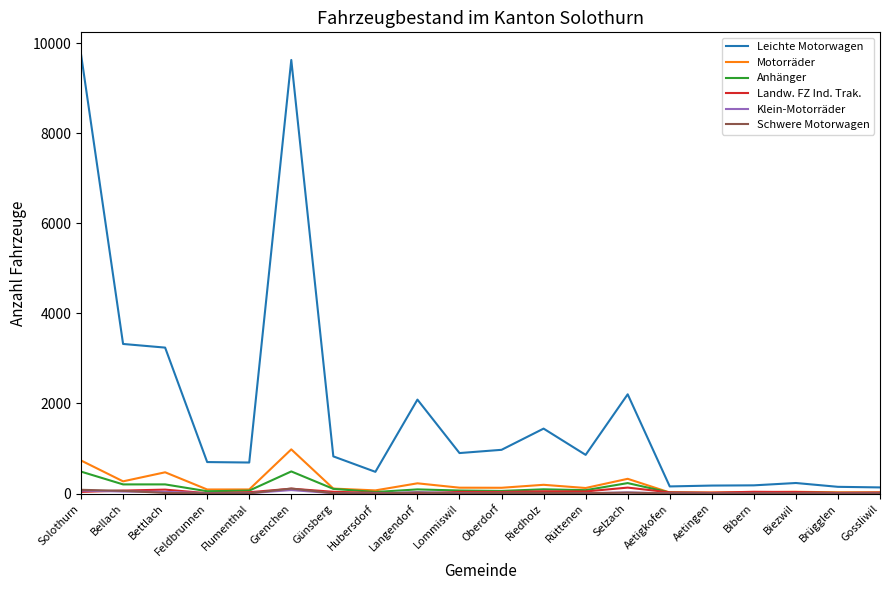

What is the difference between the maximum and minimum values in the Motorräder series?

958